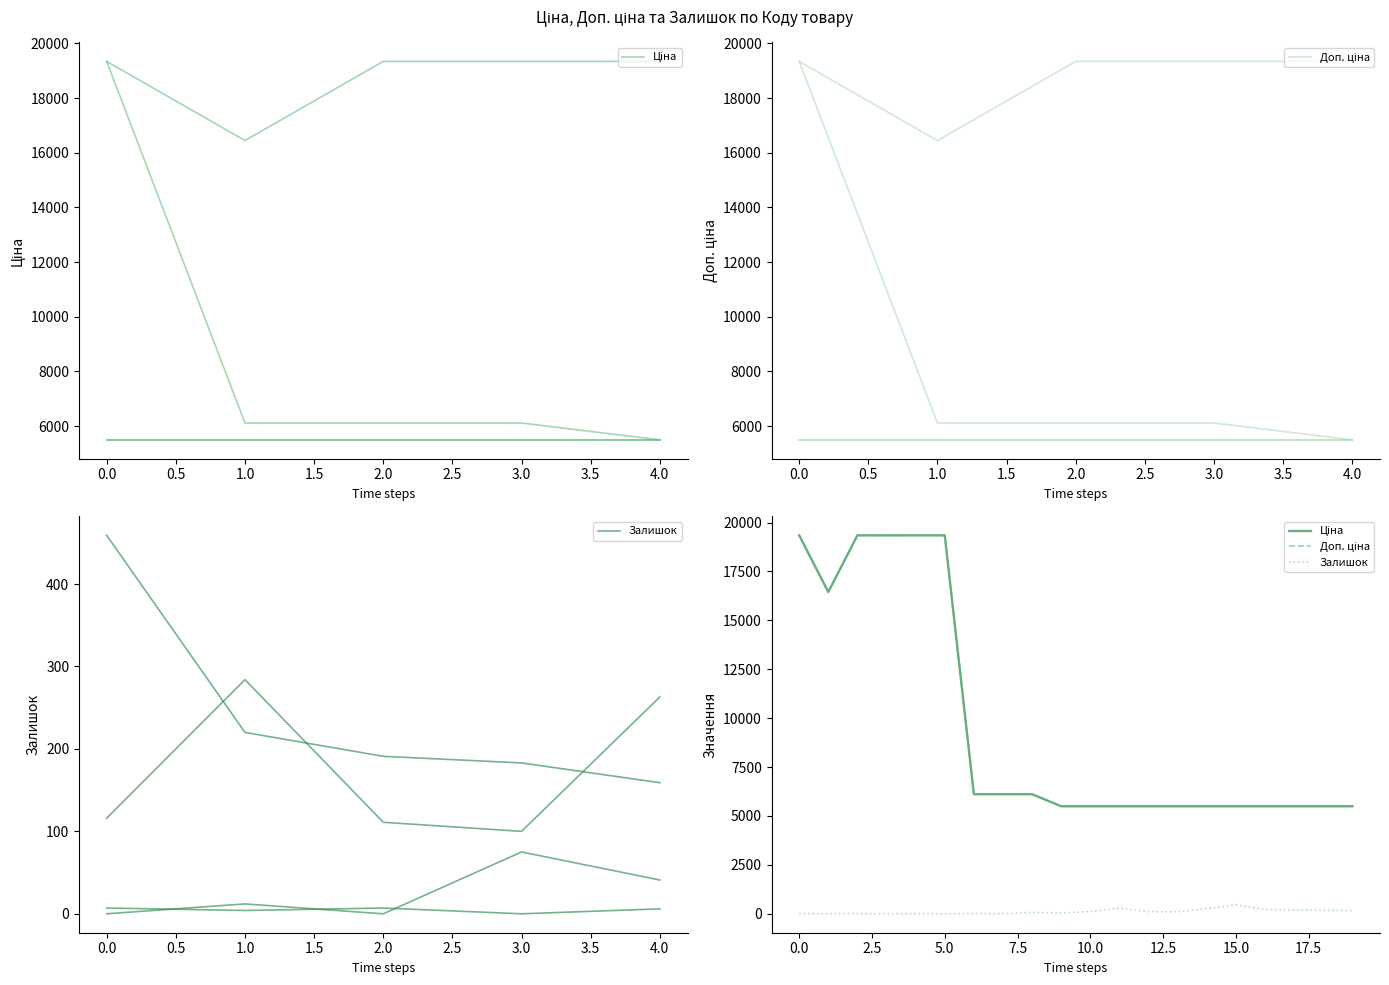

True or false: Ціна and Доп. ціна intersect in this chart.

False